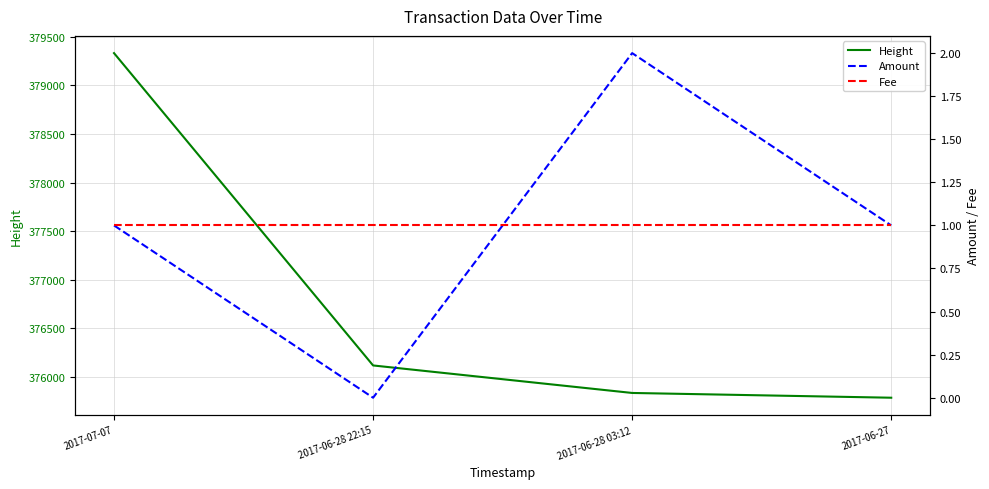

What is the sum of the Amount values at 2017-07-07 and 2017-06-28 03:12?

3